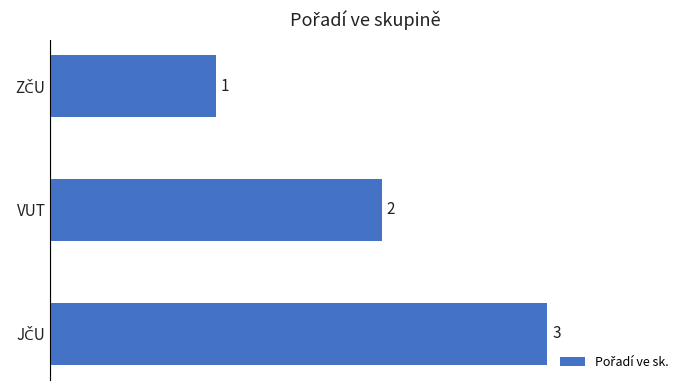

What is the difference between the second highest and minimum values?

1